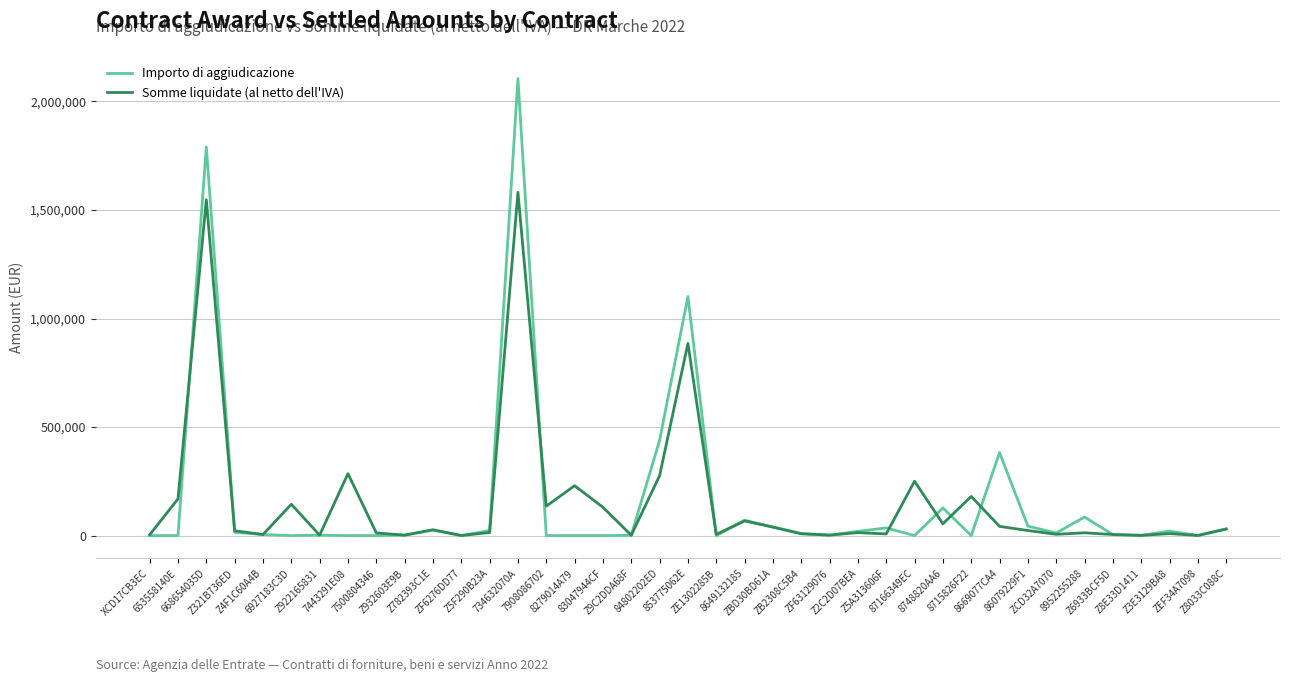

Is it true that Importo di aggiudicazione equals -1098626.3 at 7908086702?

False